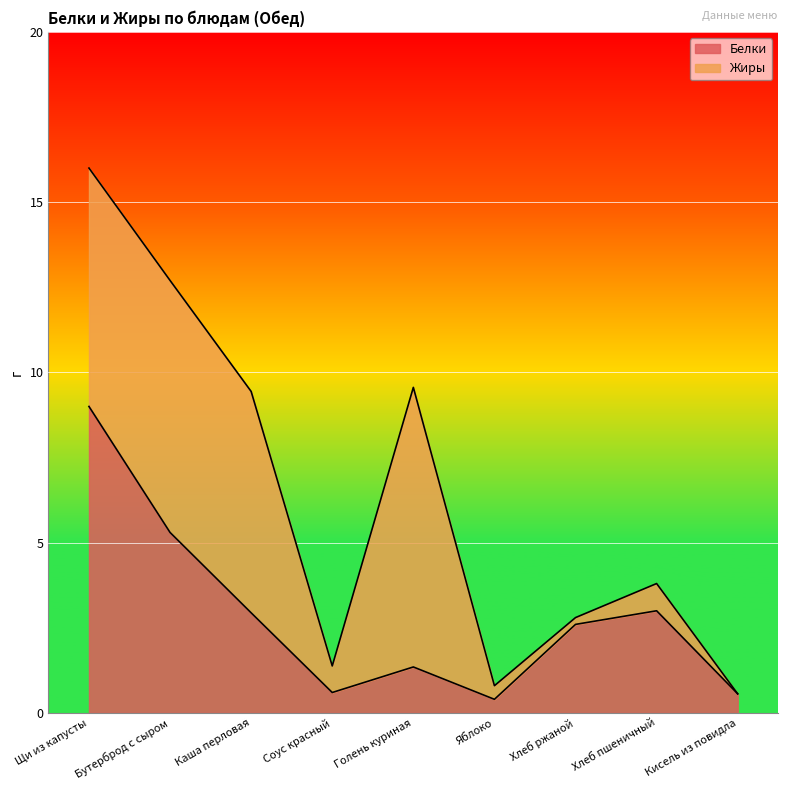

What is the sum of all values?

25.8